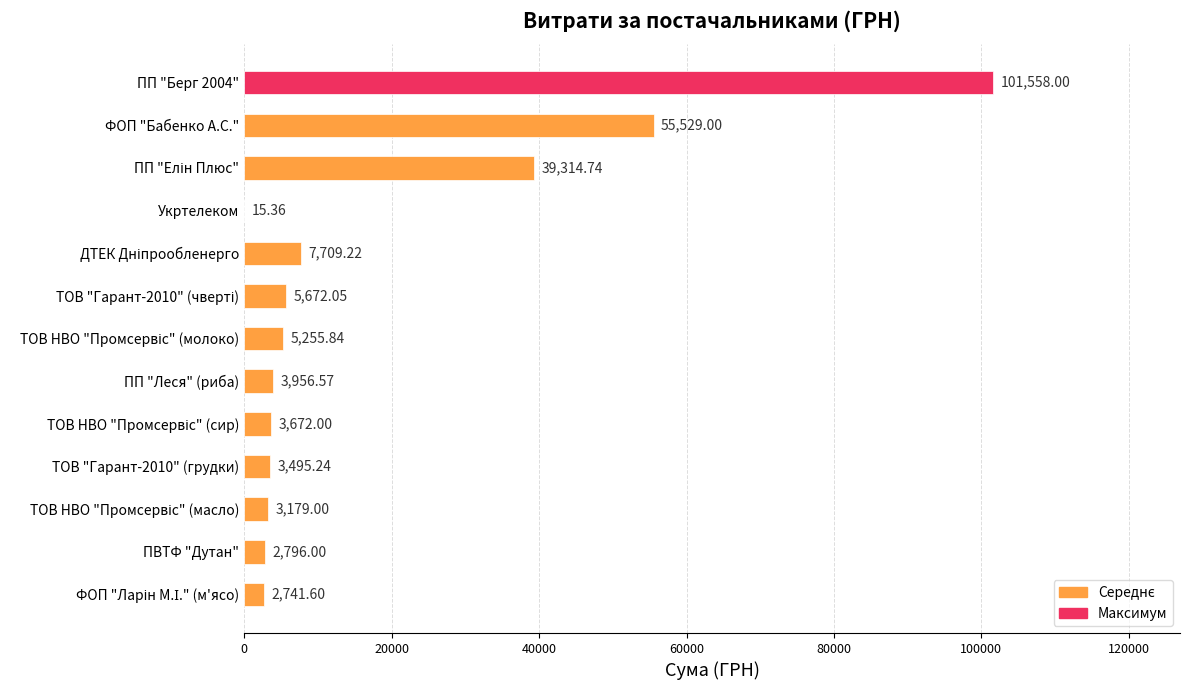

What is the ratio of the value at ФОП "Бабенко А.С." to the value at ПП "Леся" (риба)?

14.0